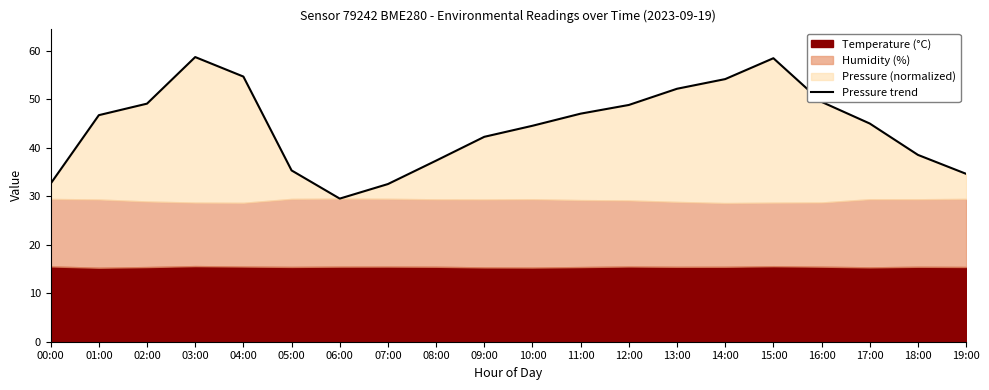

What is the change in value from 03:00 to 09:00?

-16.4